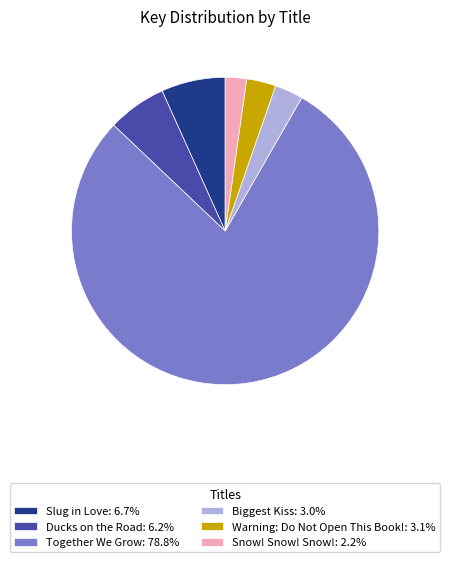

Does any single category account for the majority?

Yes